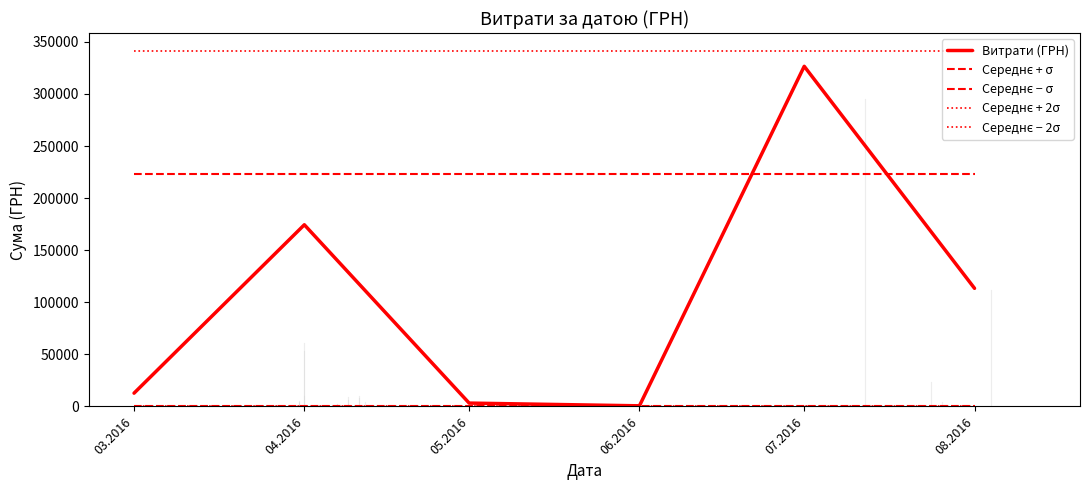

Is this an area chart (filled region under the line)?

No